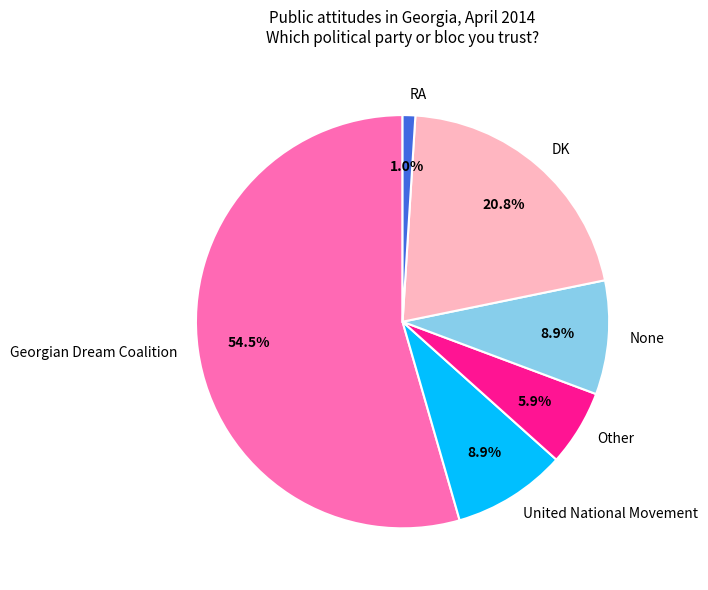

The United National Movement slice represents 1% of the pie. True or false?

False